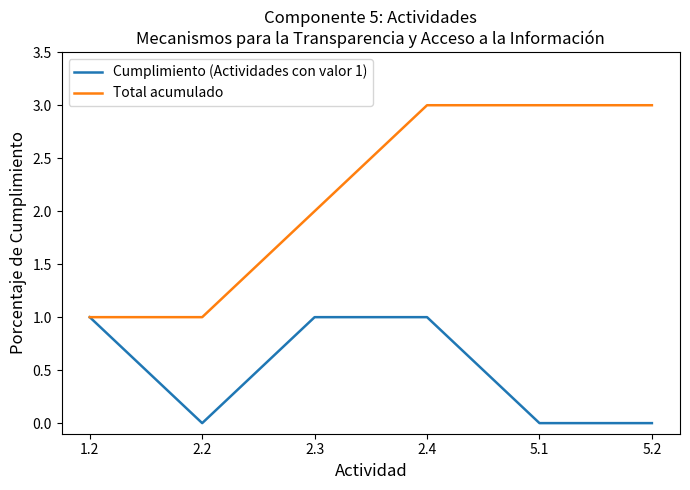

Which series has the largest range (max minus min)?

Total acumulado